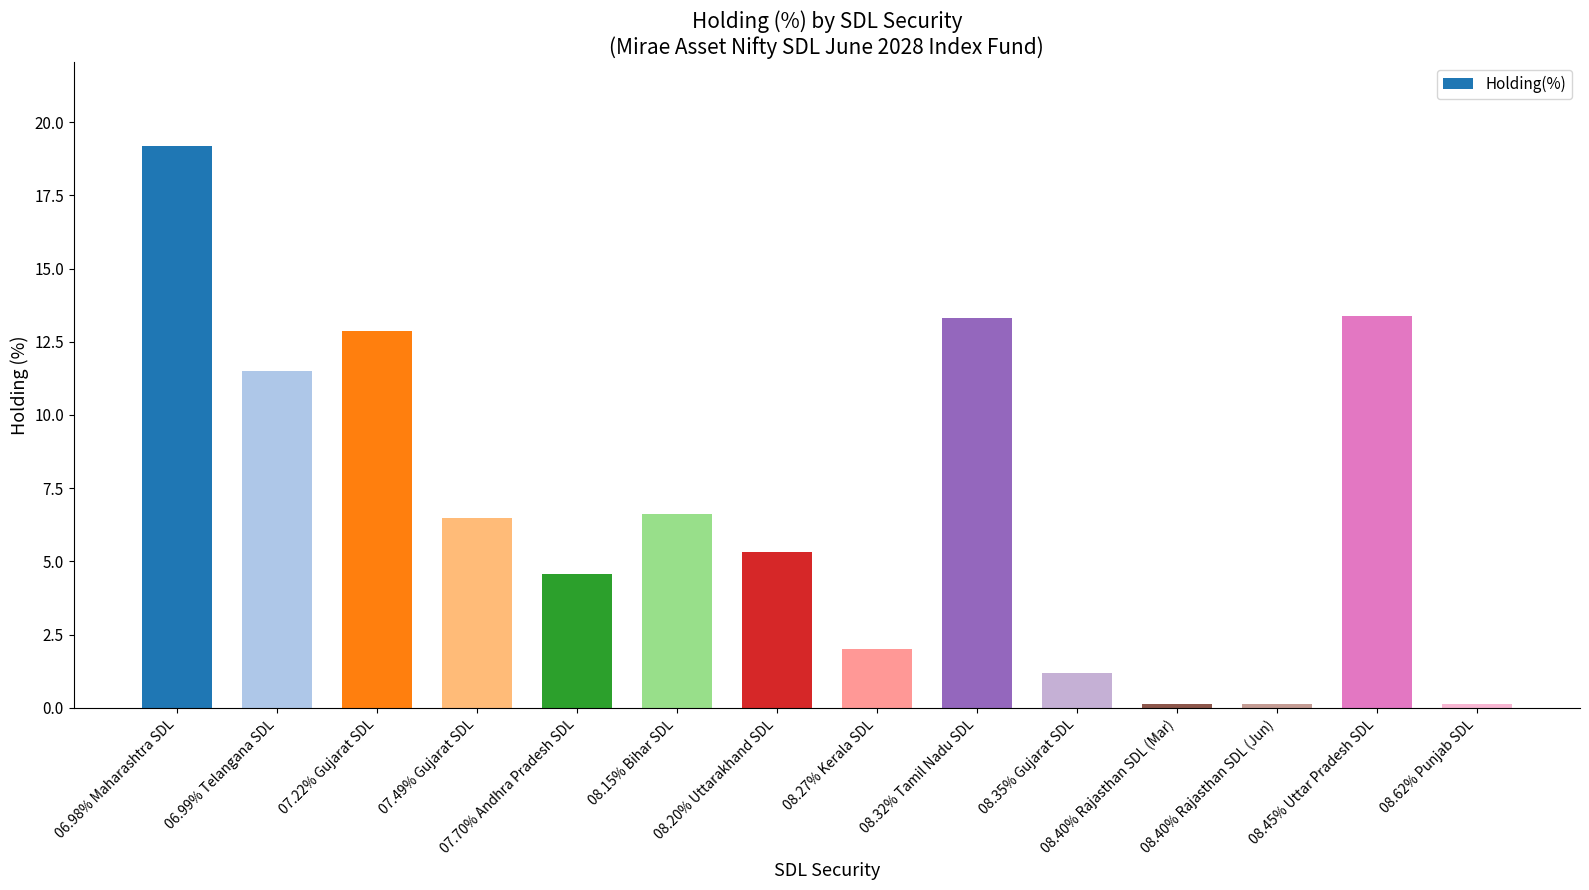

What is the change in value from 08.32% Tamil Nadu SDL to 08.35% Gujarat SDL?

-12.1